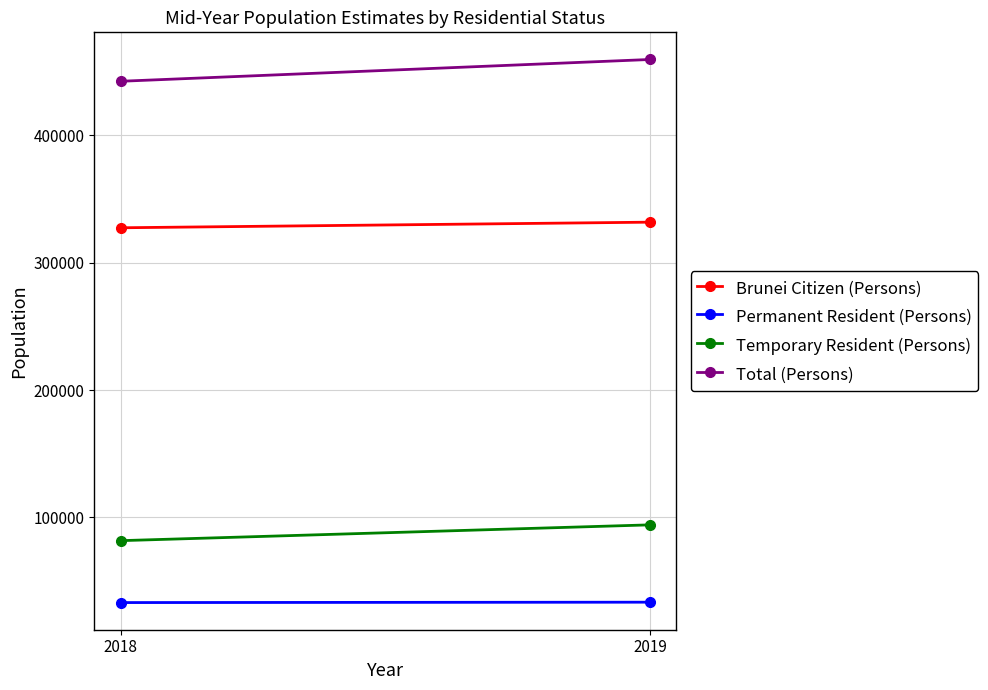

At which label is Temporary Resident (Persons) closest to 88000?

2018